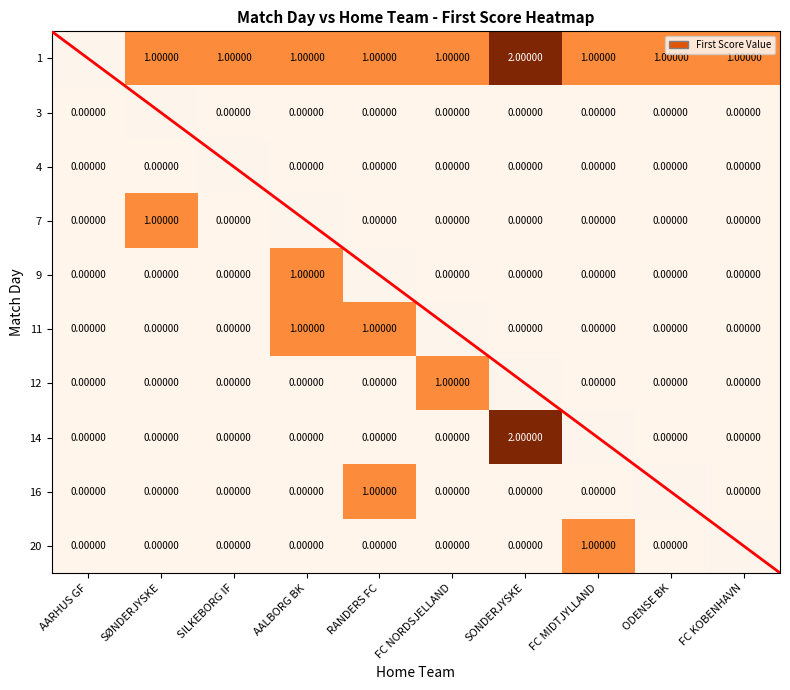

At which category is the sum across all series the highest?

SØNDERJYSKE